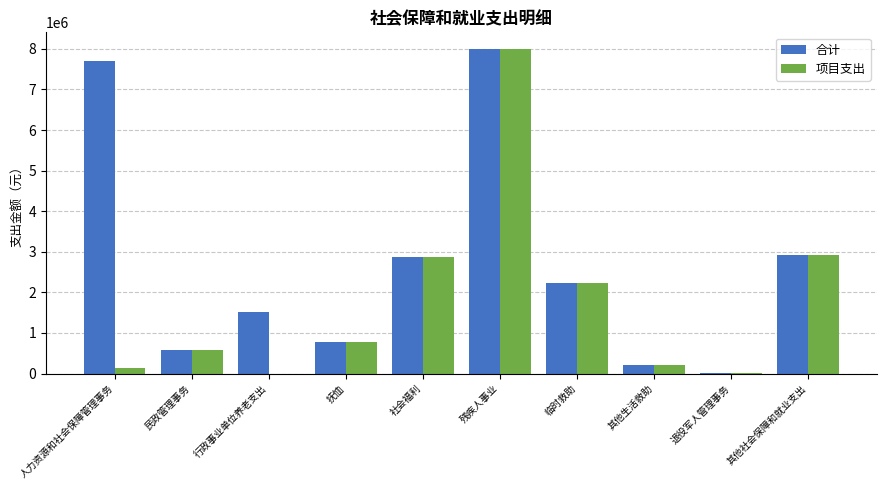

What value does the 合计 series have at 残疾人事业?

8007100.0